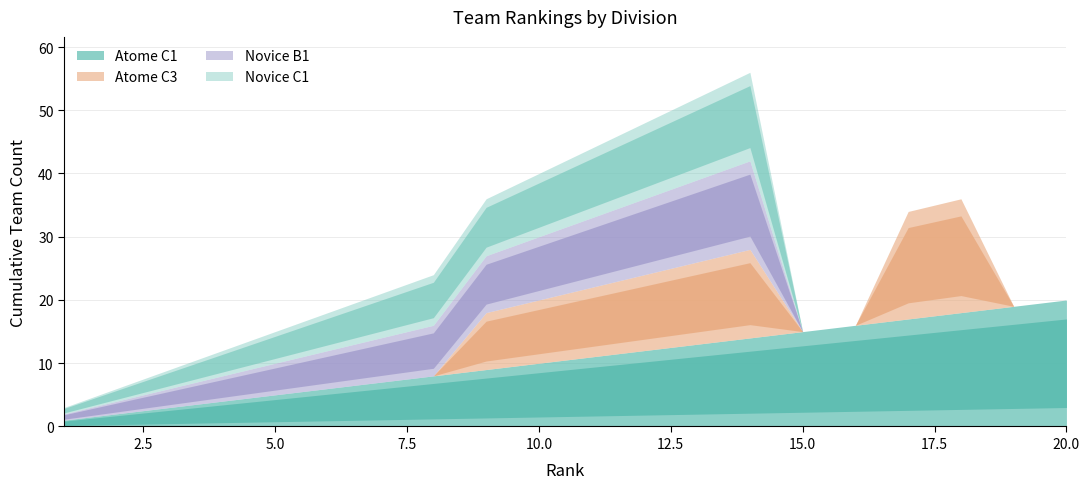

How many lines are shown in the chart?

4